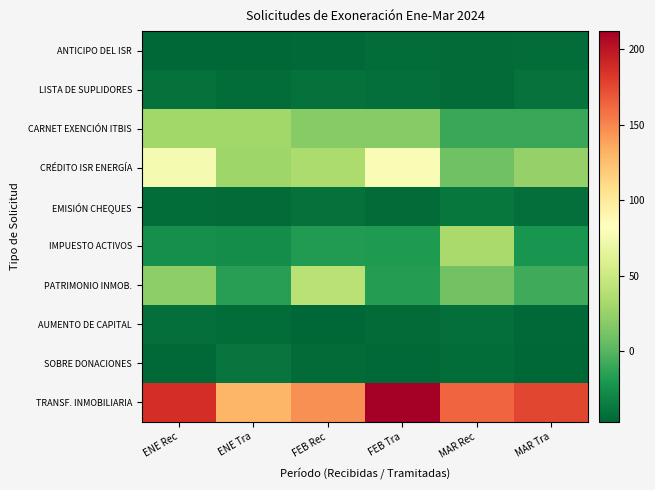

At which category does the chart reach its minimum across all series?

ENE Tra